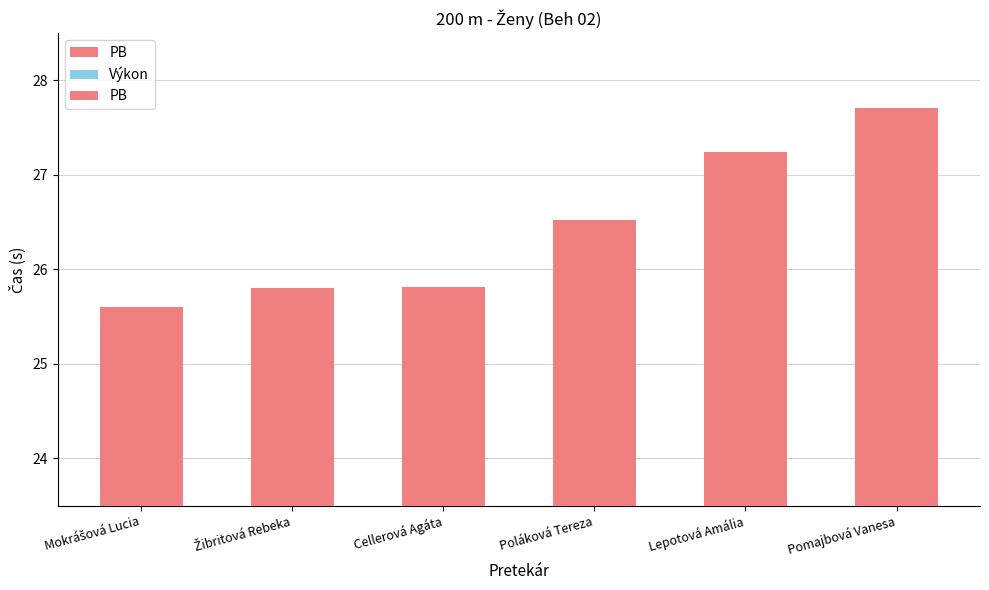

At which label is Výkon closest to 26?

Cellerová Agáta